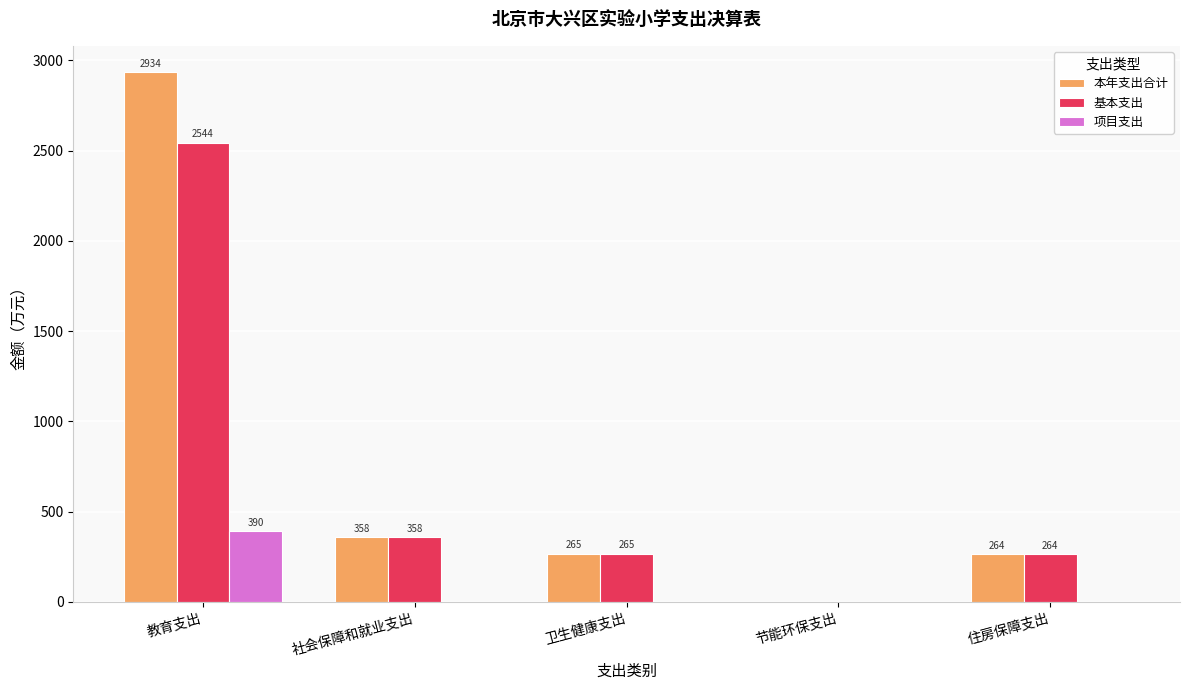

What is the sum of the 基本支出 values at 教育支出 and 社会保障和就业支出?

2901.5